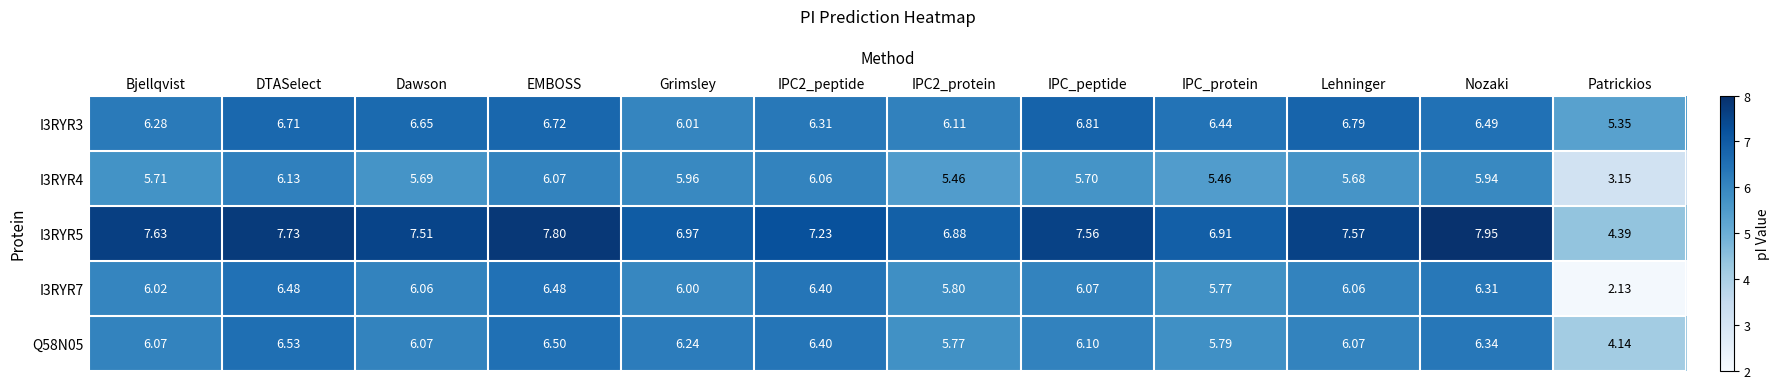

Which category has the lowest value in the I3RYR3 series?

Patrickios